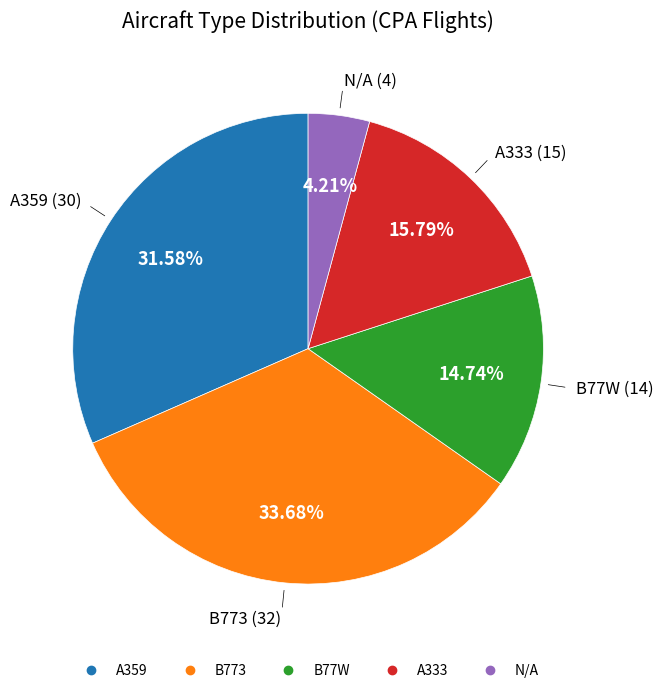

Does B77W account for over 50% of the chart?

No